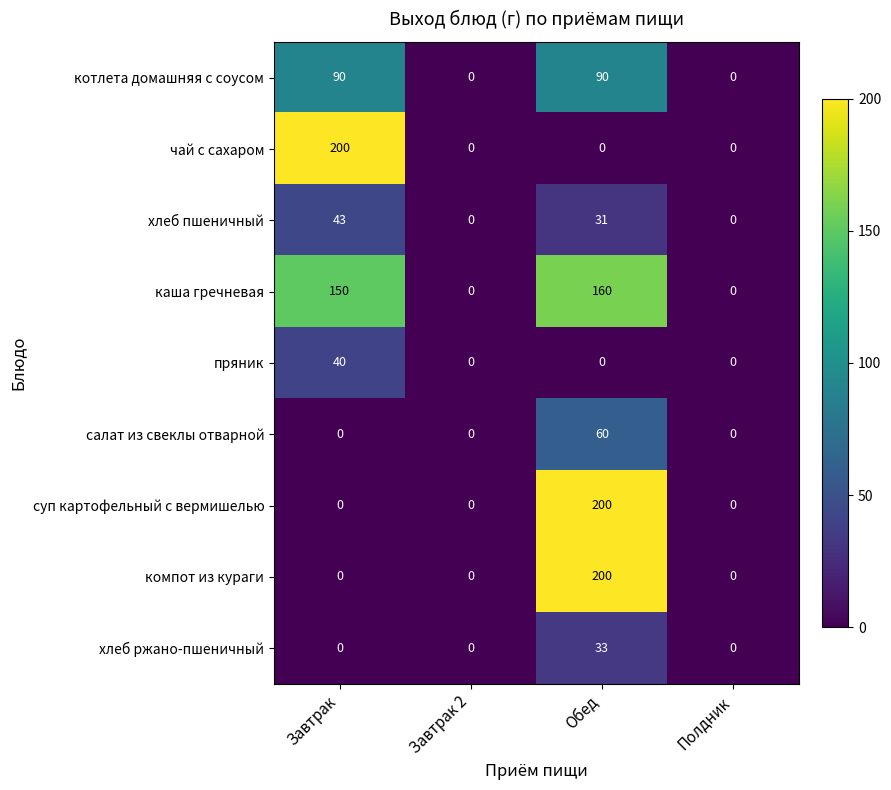

What is the spread (max minus min) of values at Обед?

200